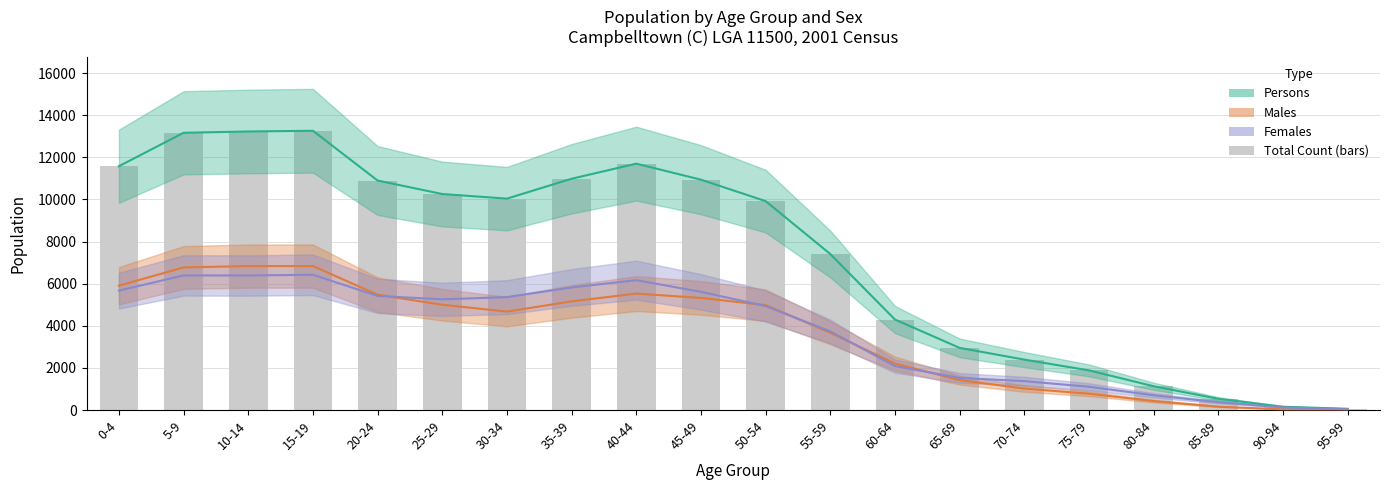

Rank the categories by value from highest to lowest.

15-19, 10-14, 5-9, 40-44, 0-4, 35-39, 45-49, 20-24, 25-29, 30-34, 50-54, 55-59, 60-64, 65-69, 70-74, 75-79, 80-84, 85-89, 90-94, 95-99